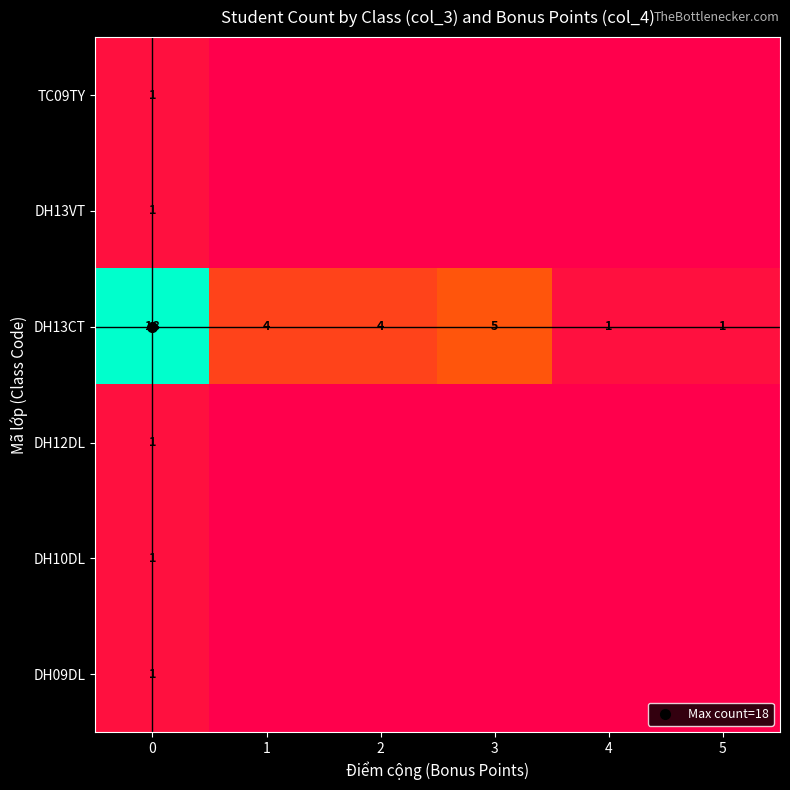

The DH09DL series shows 0 at 2. True or false?

True